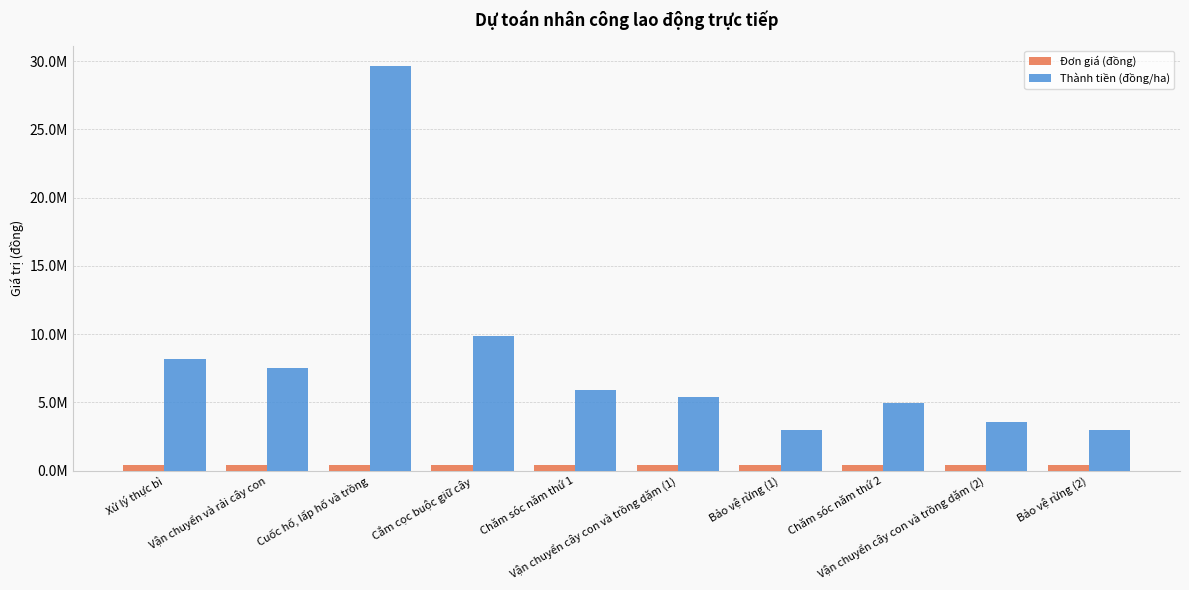

Reading left to right, what are all the values shown in this chart?

Đơn giá (đồng): Xử lý thực bì=408462	Vận chuyển và rải cây con=408462	Cuốc hố, lấp hố và trồng=408462	Cắm cọc buộc giữ cây=408462	Chăm sóc năm thứ 1=408462	Vận chuyển cây con và trồng dặm (1)=408462	Bảo vệ rừng (1)=408462	Chăm sóc năm thứ 2=408462	Vận chuyển cây con và trồng dặm (2)=408462	Bảo vệ rừng (2)=408462
Thành tiền (đồng/ha): Xử lý thực bì=8169240	Vận chuyển và rải cây con=7495278	Cuốc hố, lấp hố và trồng=29654341	Cắm cọc buộc giữ cây=9884780	Chăm sóc năm thứ 1=5930868	Vận chuyển cây con và trồng dặm (1)=5387614	Bảo vệ rừng (1)=2973603	Chăm sóc năm thứ 2=4942390	Vận chuyển cây con và trồng dặm (2)=3590381	Bảo vệ rừng (2)=2973603